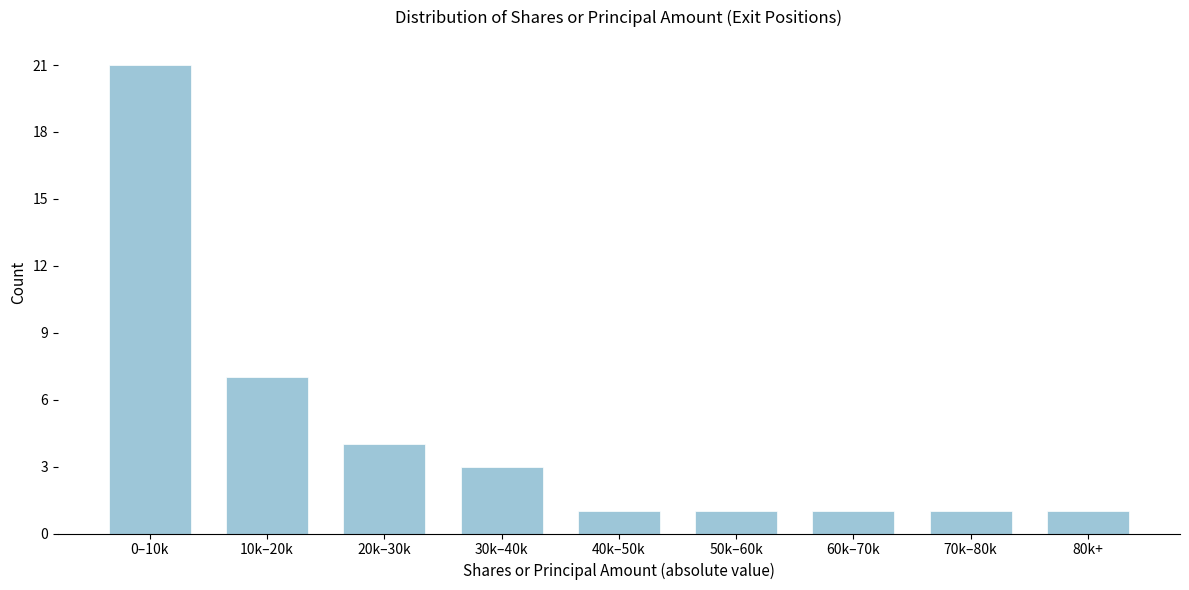

Reading left to right, transcribe all the data shown in this chart.

21	7	4	3	1	1	1	1	1